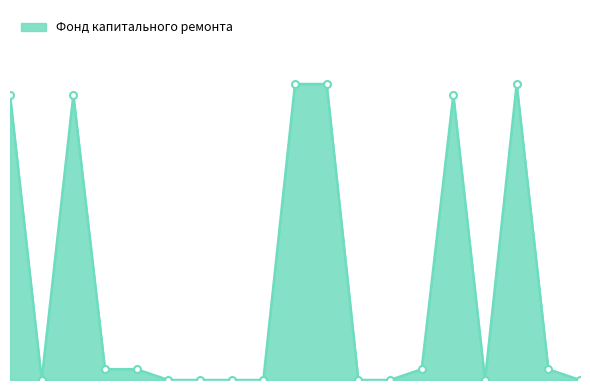

What is the average value?

18.7